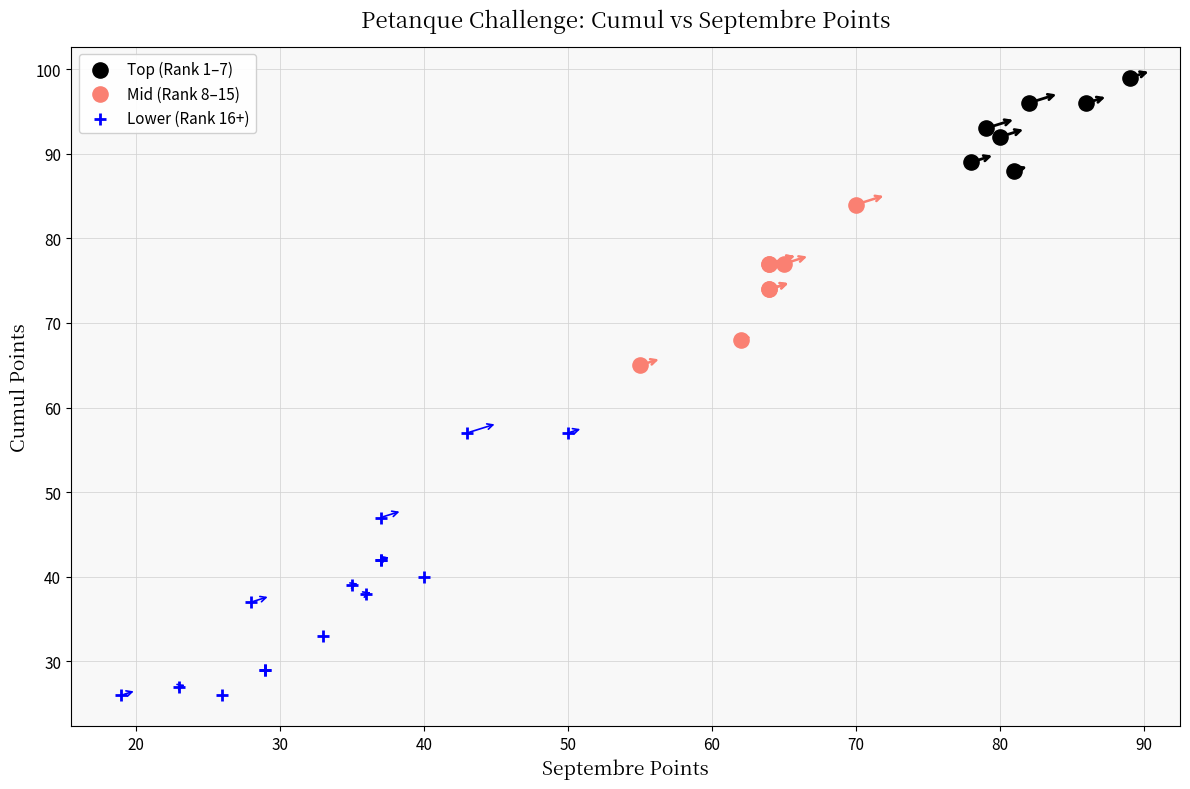

Which series reaches the maximum Y coordinate?

Top (Rank 1–7)